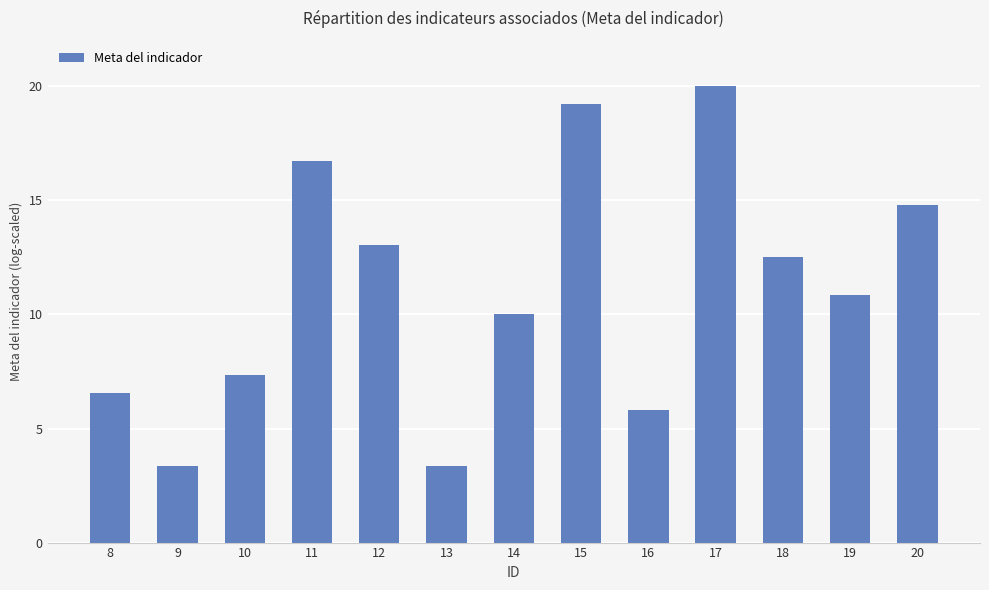

Are the bars grouped side by side (vs. stacked)?

No